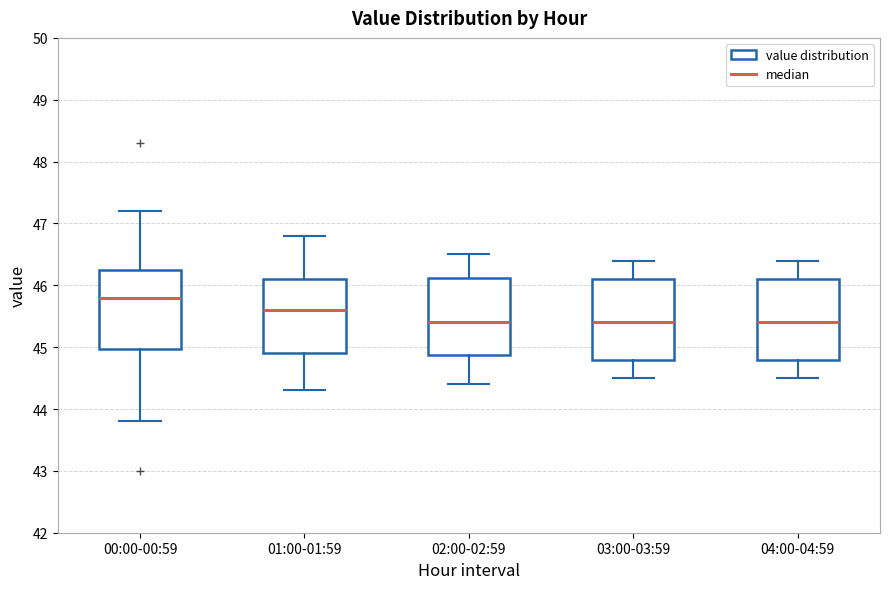

Reading left to right, transcribe this box plot: for each box, give where its median line is, the range the box spans, and where its two whiskers end, as read against the y-axis. The values are not printed on the chart, so give them approximately, as read against the axis.

00:00-00:59: median 45.8, box 45.0 to 46.3, whiskers 43.8 to 47.2
01:00-01:59: median 45.6, box 44.9 to 46.1, whiskers 44.3 to 46.8
02:00-02:59: median 45.4, box 44.9 to 46.1, whiskers 44.4 to 46.5
03:00-03:59: median 45.4, box 44.8 to 46.1, whiskers 44.5 to 46.4
04:00-04:59: median 45.4, box 44.8 to 46.1, whiskers 44.5 to 46.4